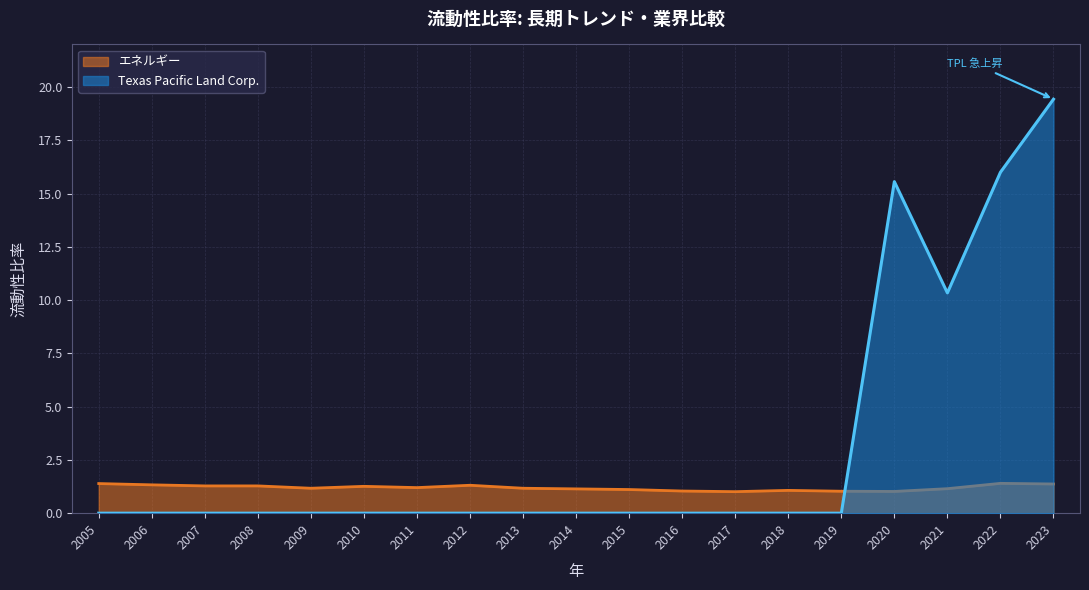

What is the value of the エネルギー point at the 3rd from the left?

1.3